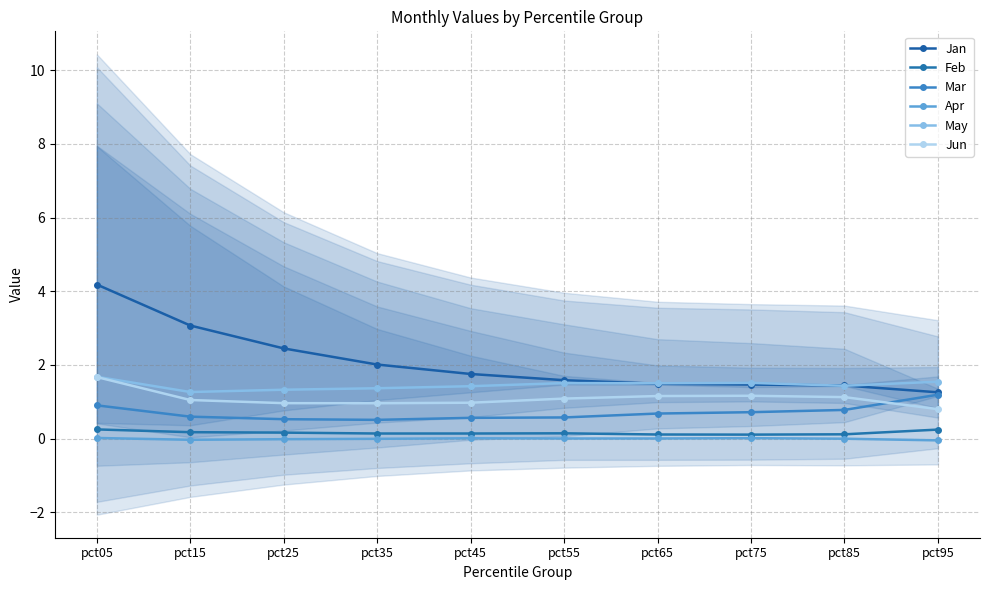

Is the value of Apr at pct85 greater than the value of Jan at pct25?

No